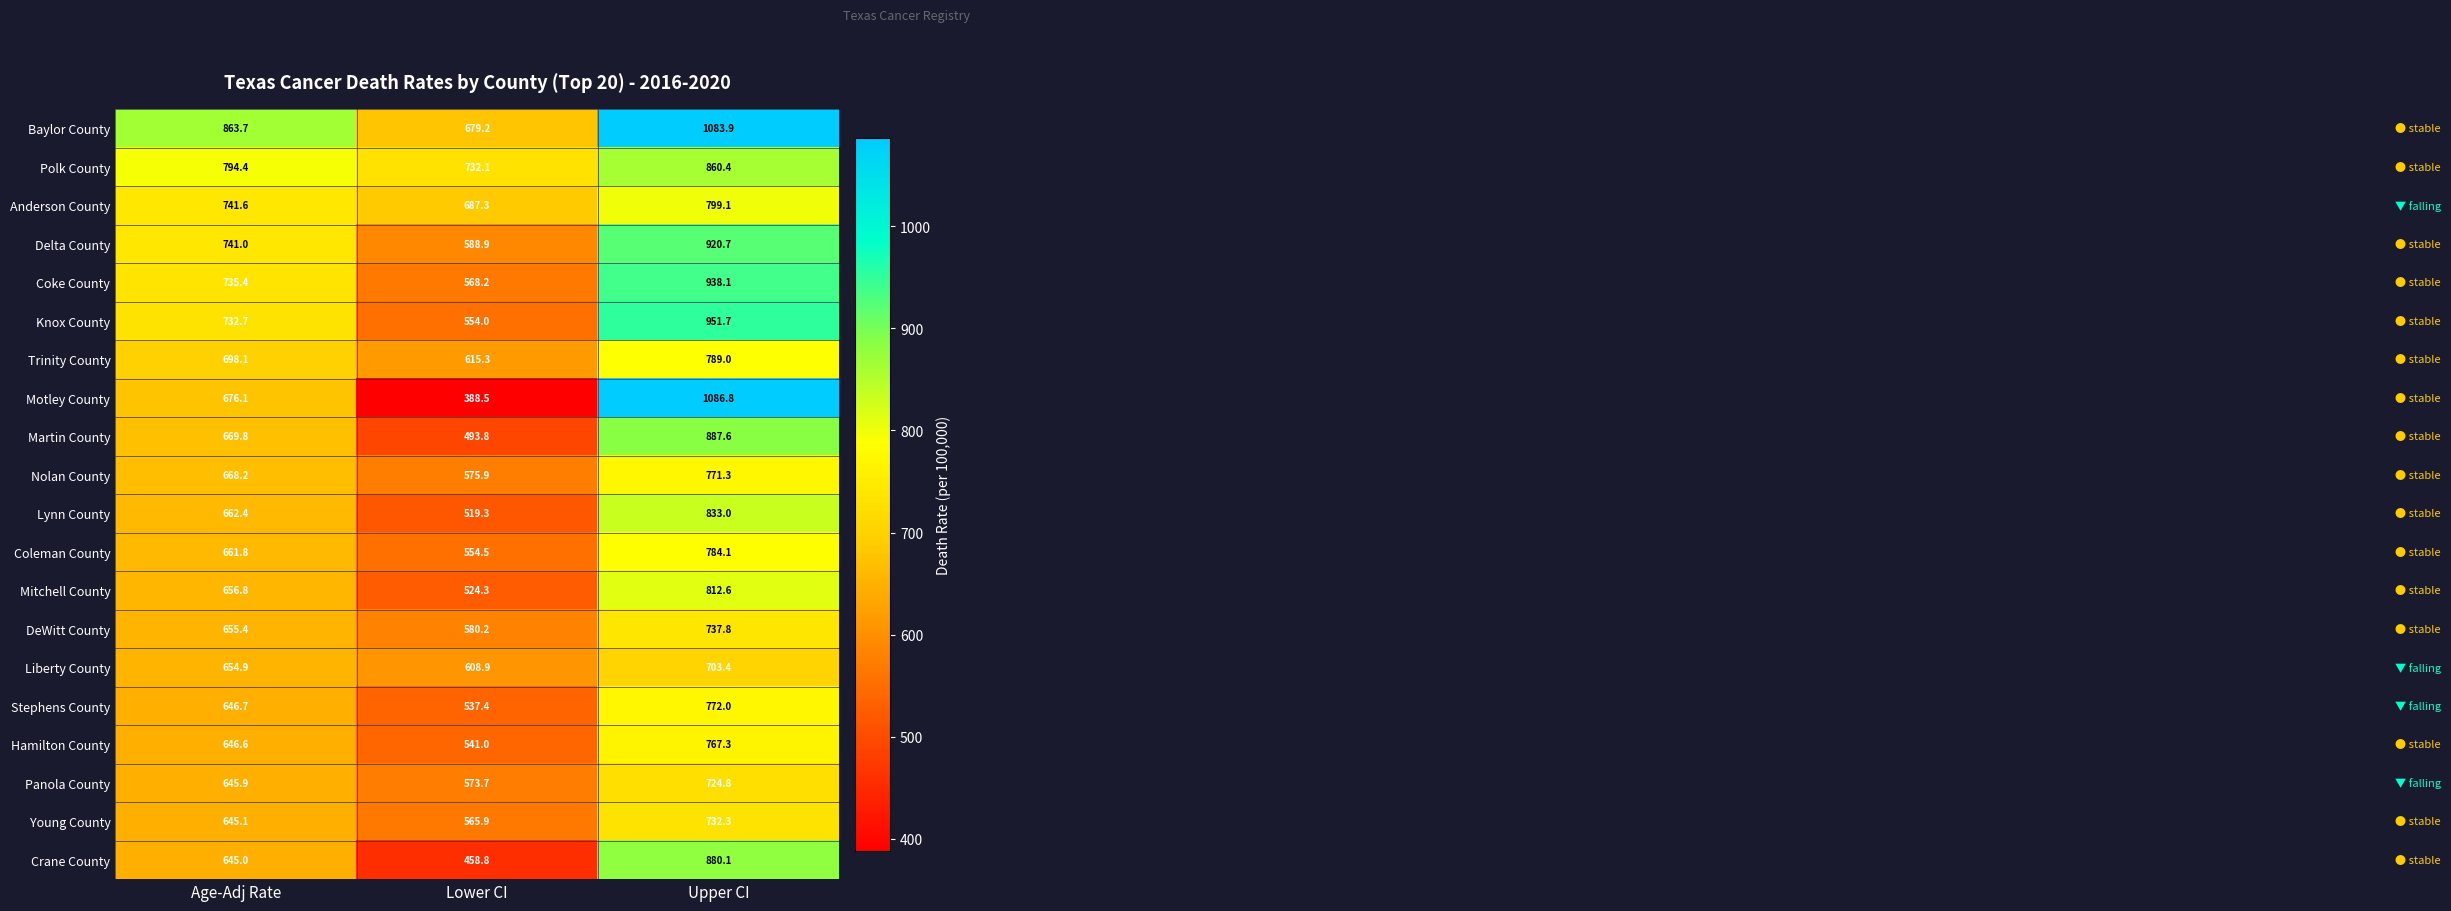

Which series has the widest spread of values?

Motley County